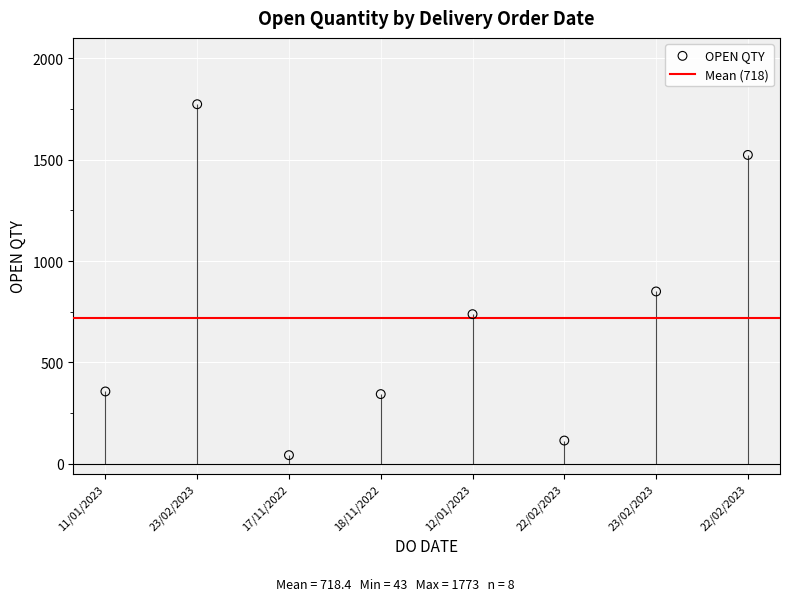

Which has a higher value, 17/11/2022 or 12/01/2023?

12/01/2023